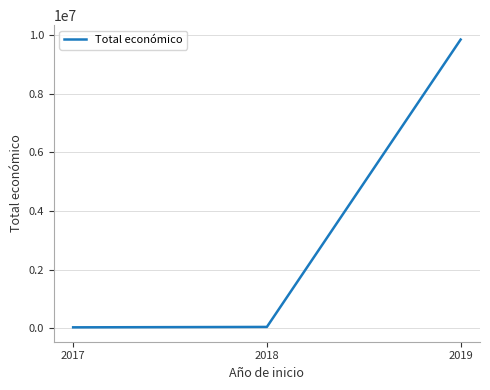

What is the sum of all values?

9915776.7